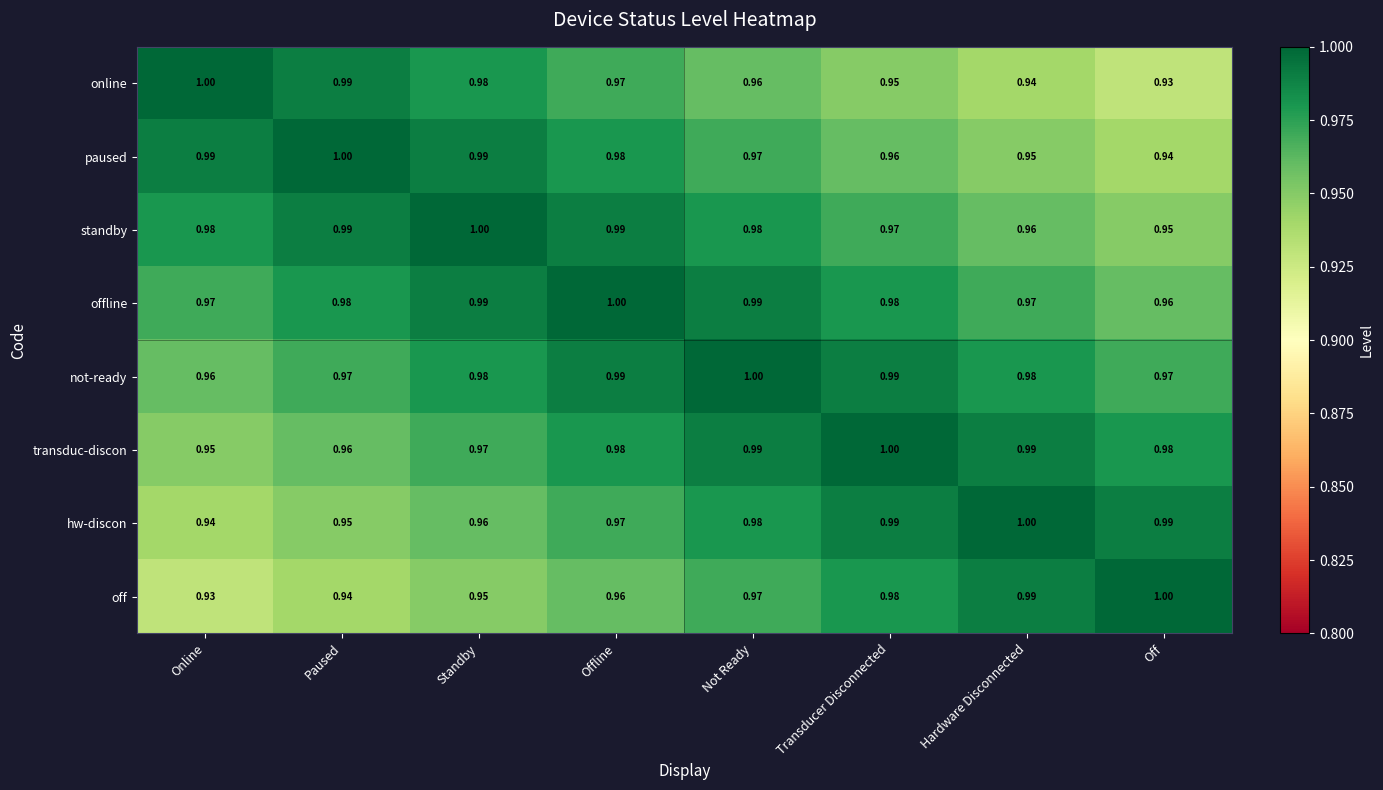

Which category has the lowest value in the not-ready series?

Online